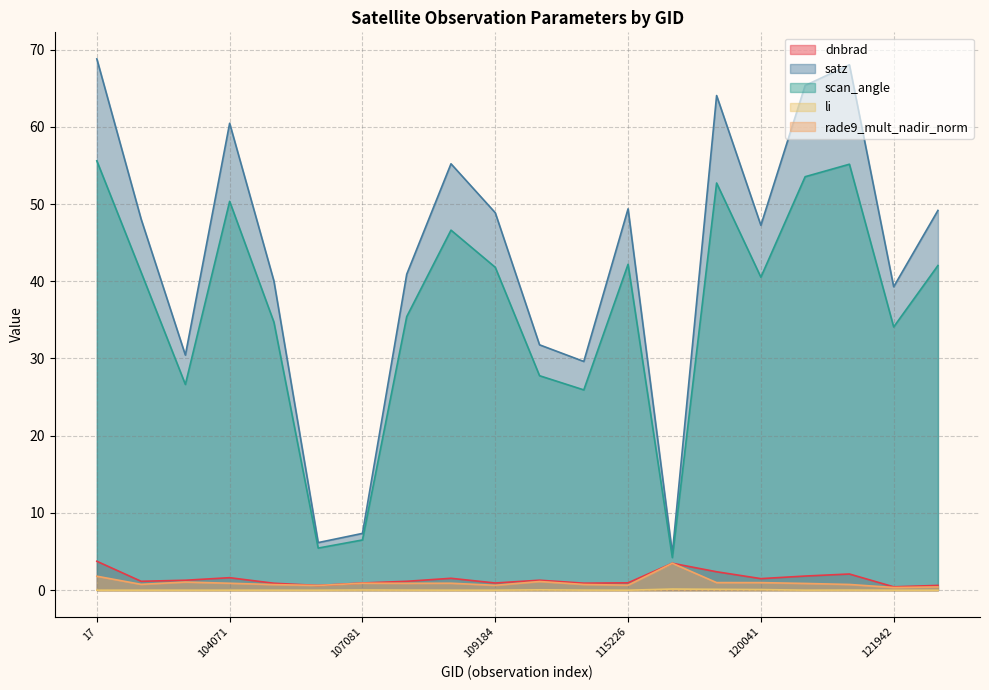

How many interior local valleys does the scan_angle series have?

6